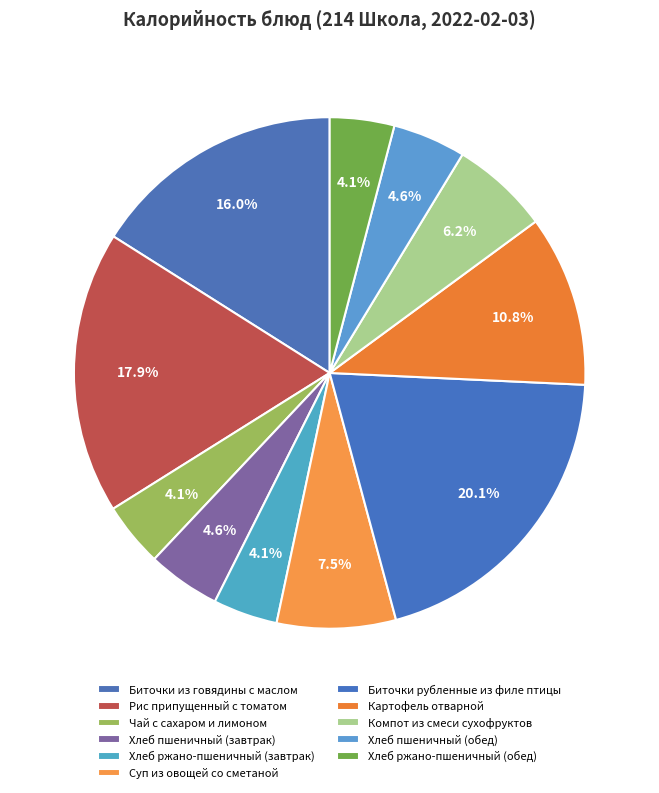

Count the number of slices in the pie.

11